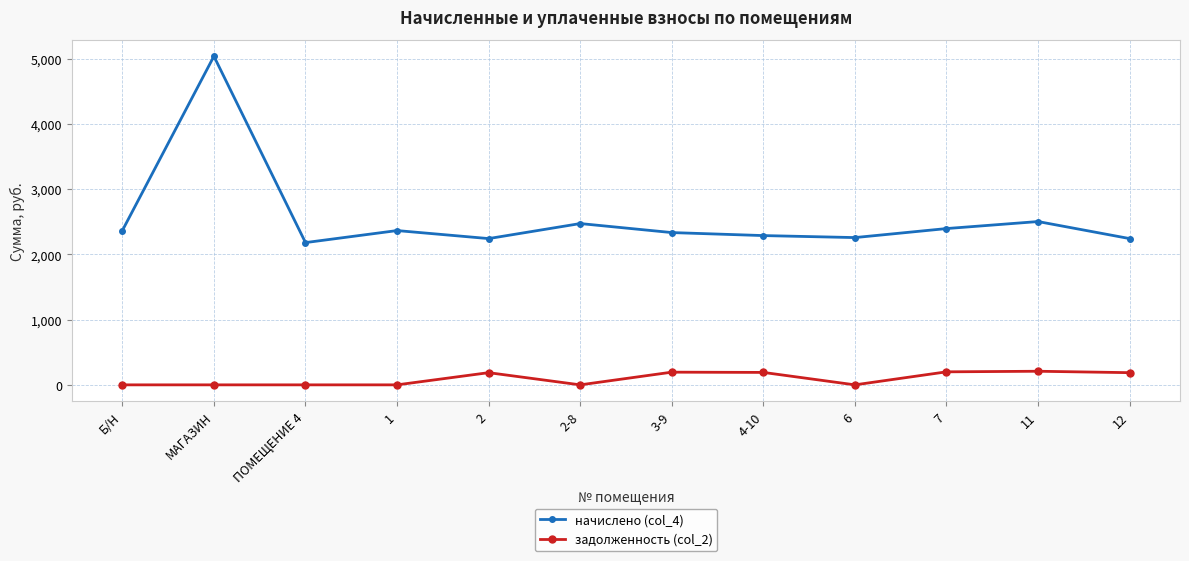

True or false: начислено (col_4) and задолженность (col_2) intersect in this chart.

False